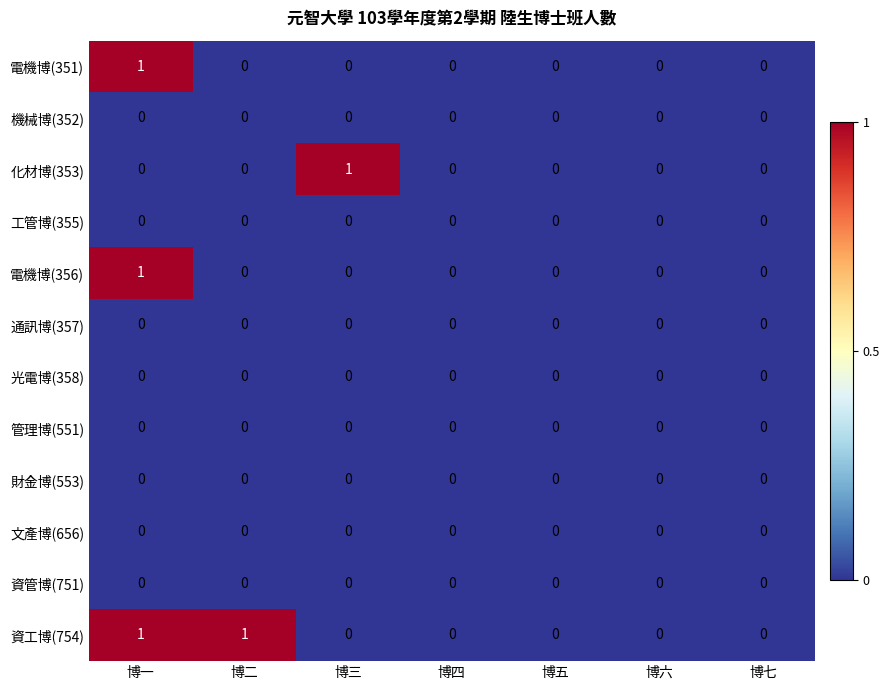

Which series has the largest total across all categories?

資工博(754)